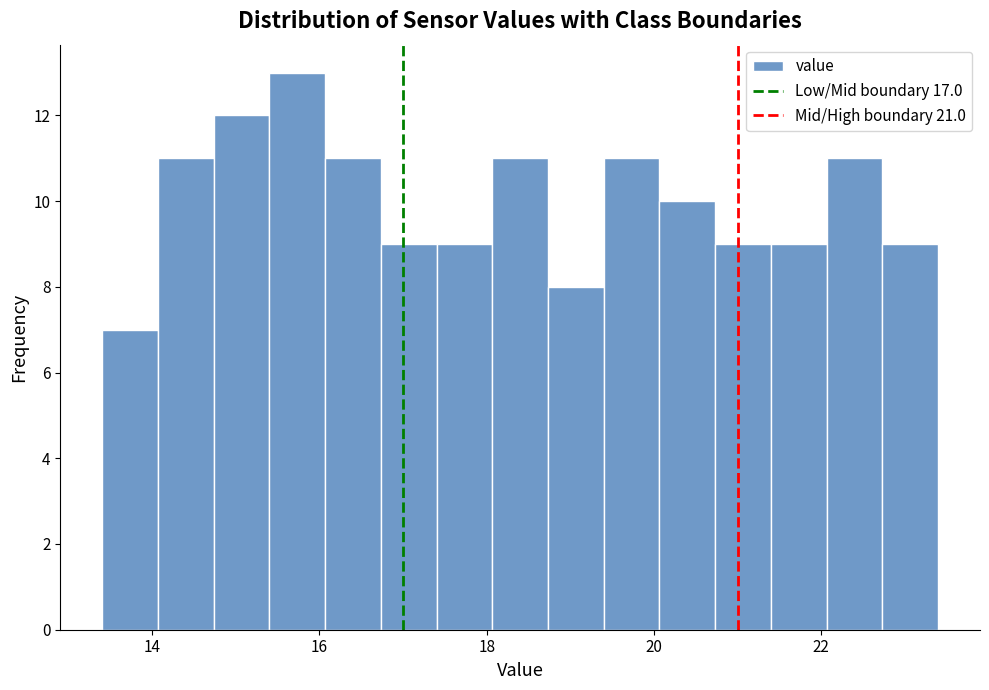

Read against the x-axis, roughly where is the centre of the tallest bar?

15.8